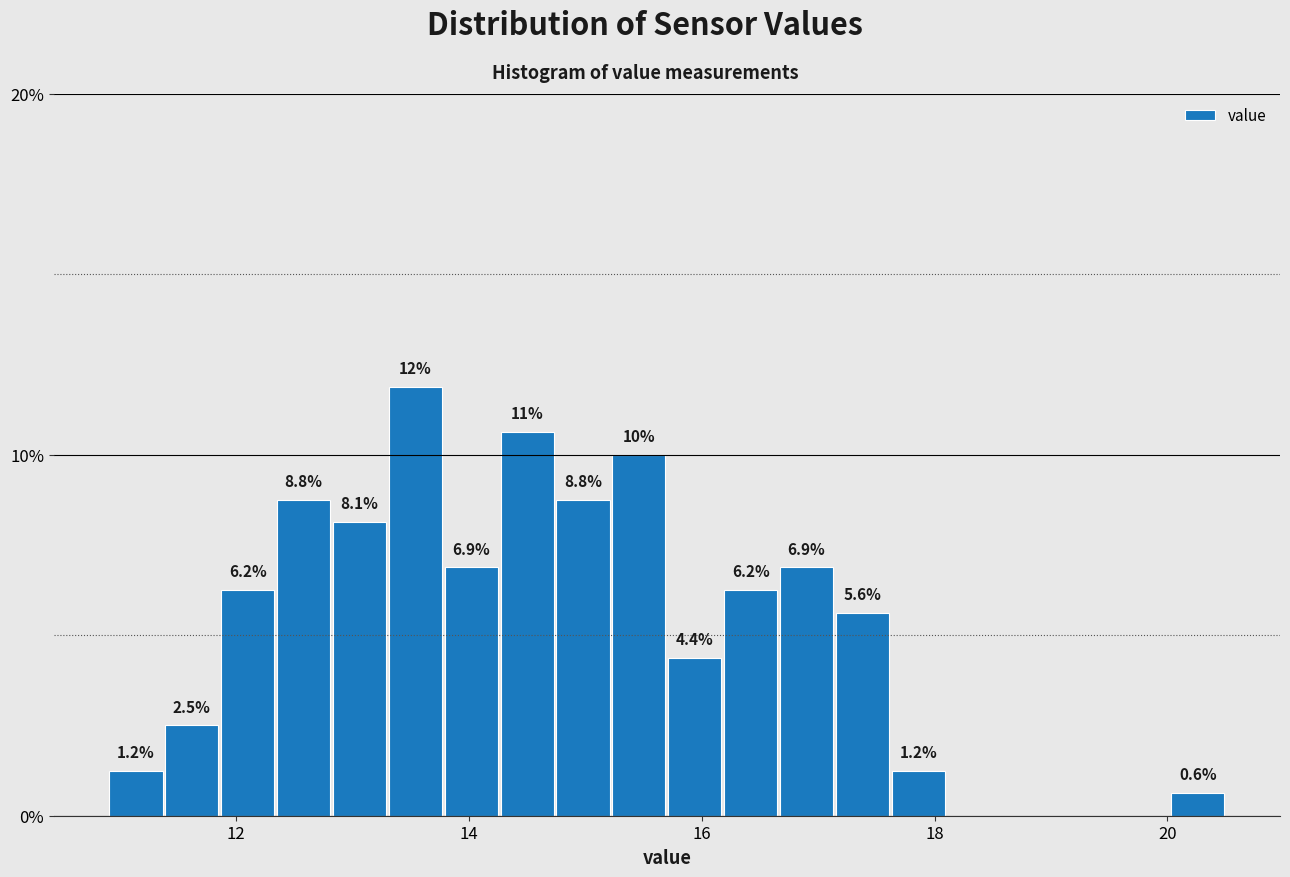

Read against the x-axis, roughly where is the centre of the tallest bar?

13.6